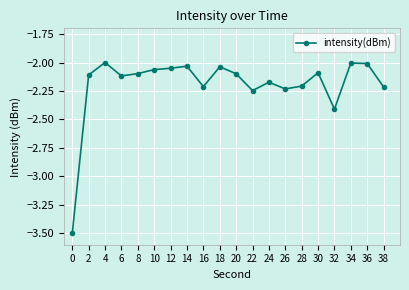

Count the number of categories in the chart.

20